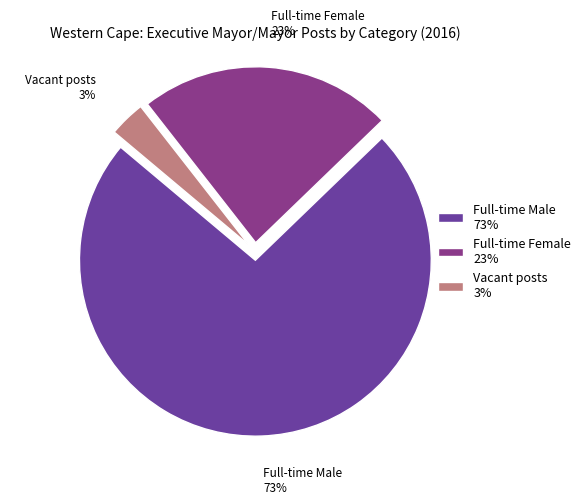

Is there any slice that represents more than half of the pie?

Yes